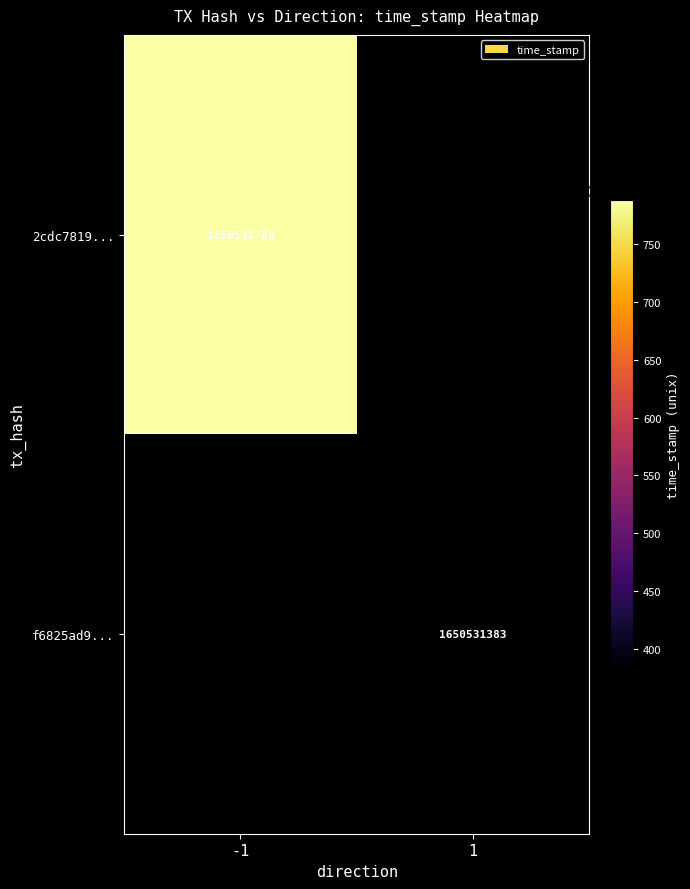

Rank the series by their maximum value, from highest to lowest.

2cdc78198359aae7bb94436b164d8d578f5158d, f6825ad93a5a6522c6f4b84695ab741322624ef